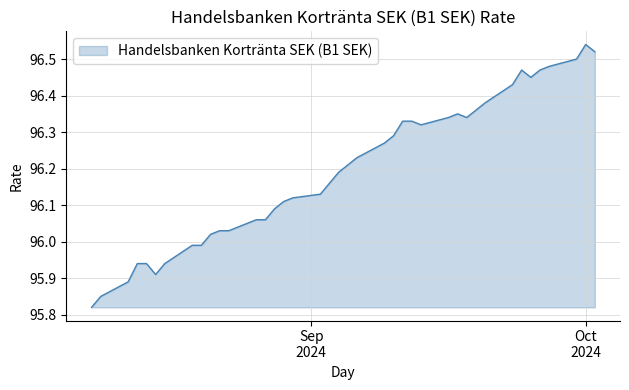

What is the difference between the maximum and minimum values?

0.7